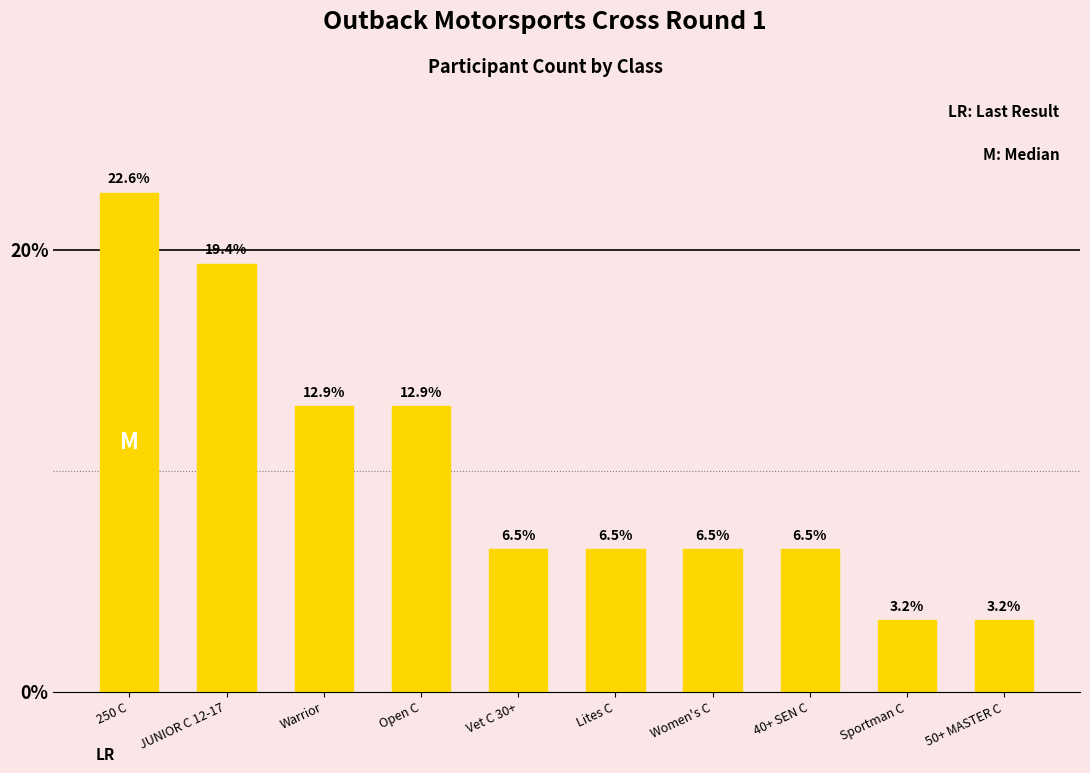

Reading right to left, extract all data points from this chart.

50+ MASTER C=3.2	Sportman C=3.2	40+ SEN C=6.5	Women's C=6.5	Lites C=6.5	Vet C 30+=6.5	Open C=12.9	Warrior=12.9	JUNIOR C 12-17=19.4	250 C=22.6